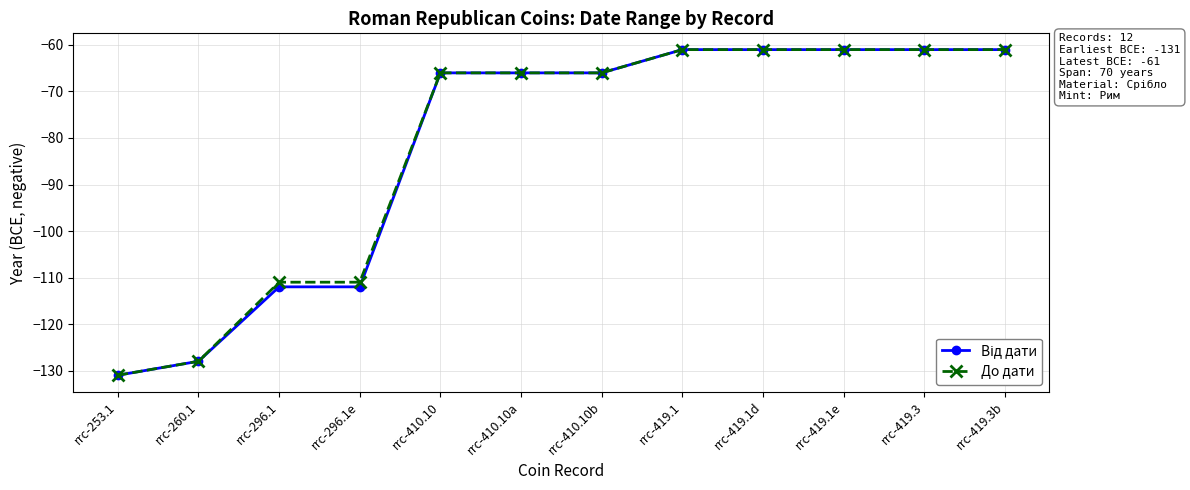

The value of До дати at rrc-410.10b is -113. True or false?

False